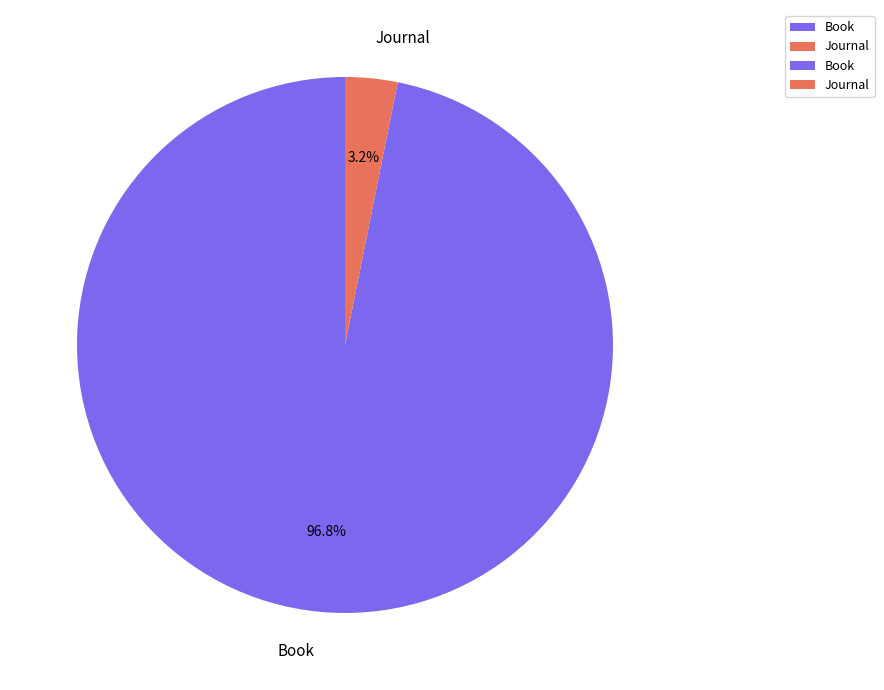

To the nearest percent, what is the combined percentage of Journal and Book?

100%